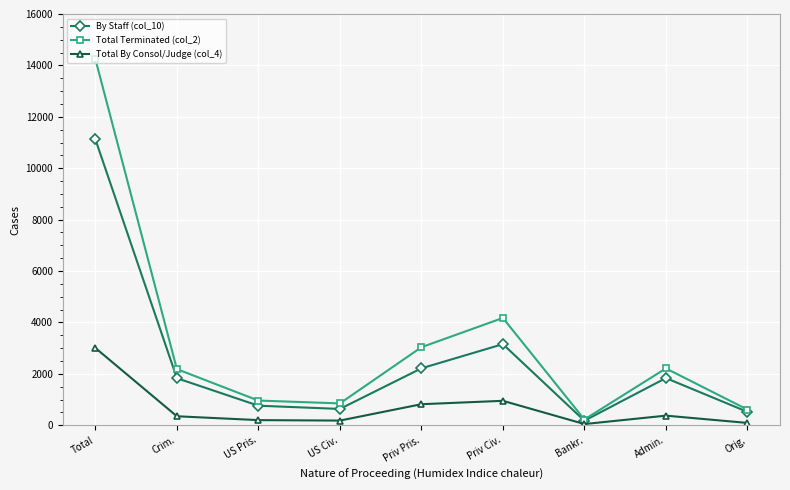

At how many categories does at least one series exceed 506?

8